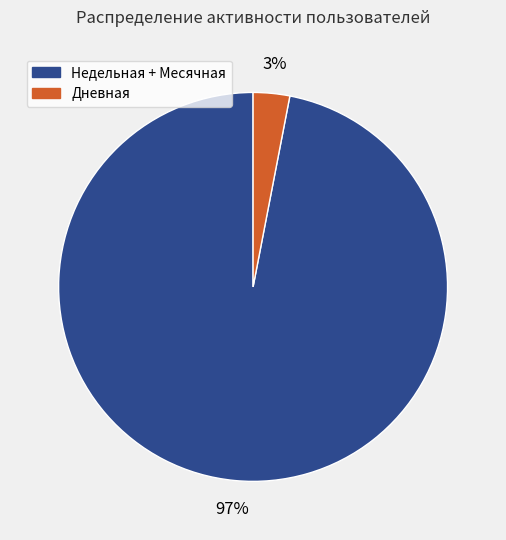

Which has a higher value, Недельная + Месячная or Дневная?

Недельная + Месячная